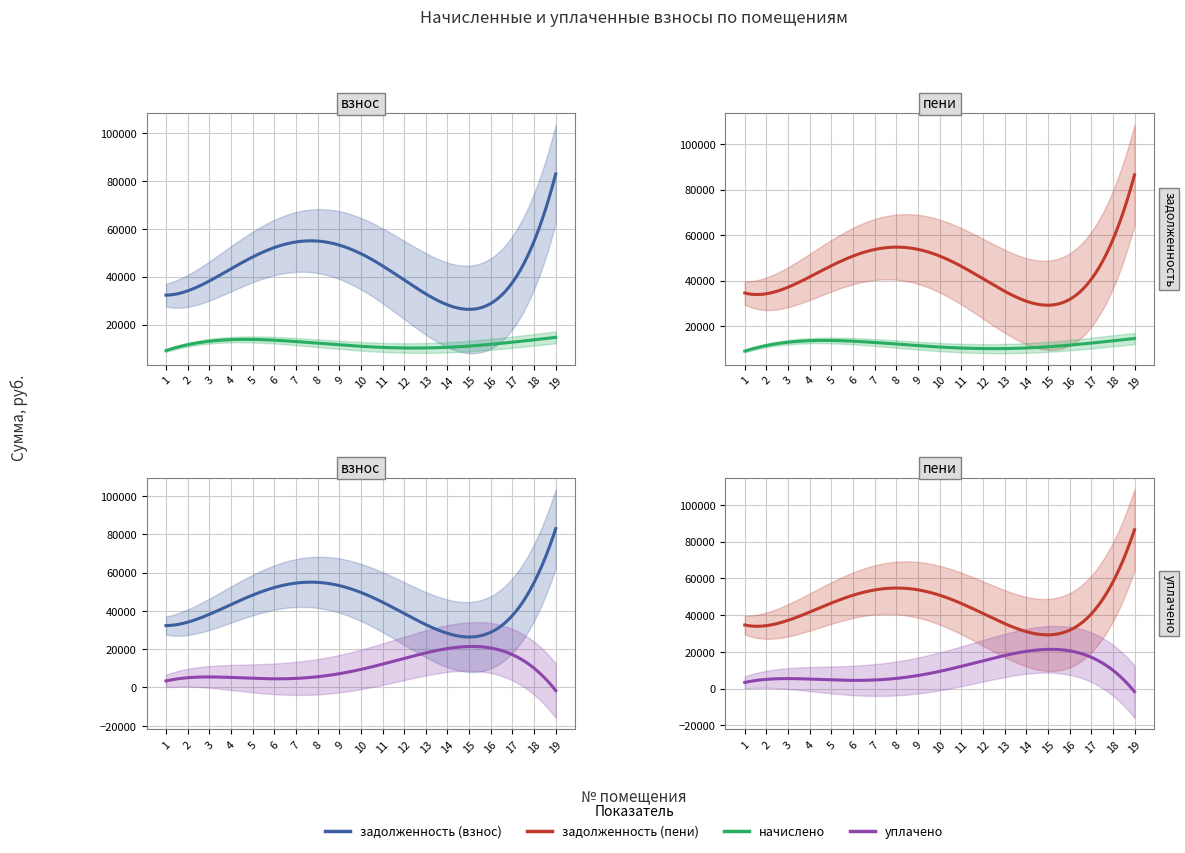

What is the average value of the задолженность (пени) series?

45163.0